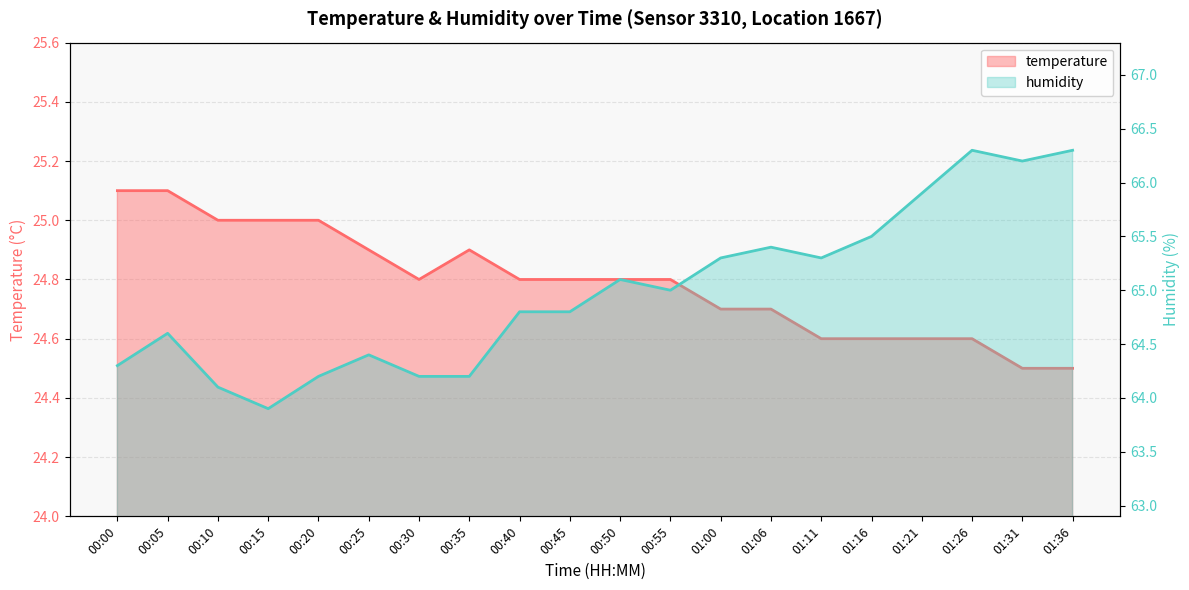

True or false: humidity has a value of 64.2 at 00:20.

True